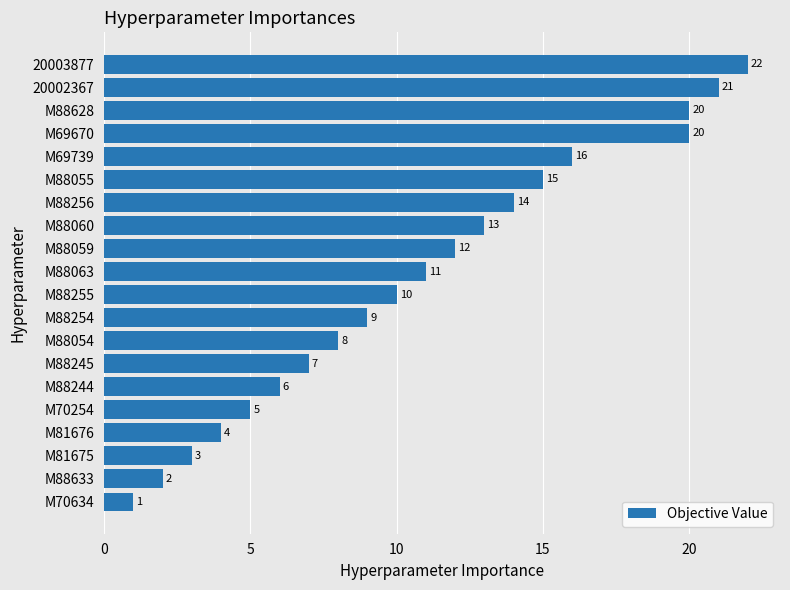

Where is the data nearest to the value 11?

M88063